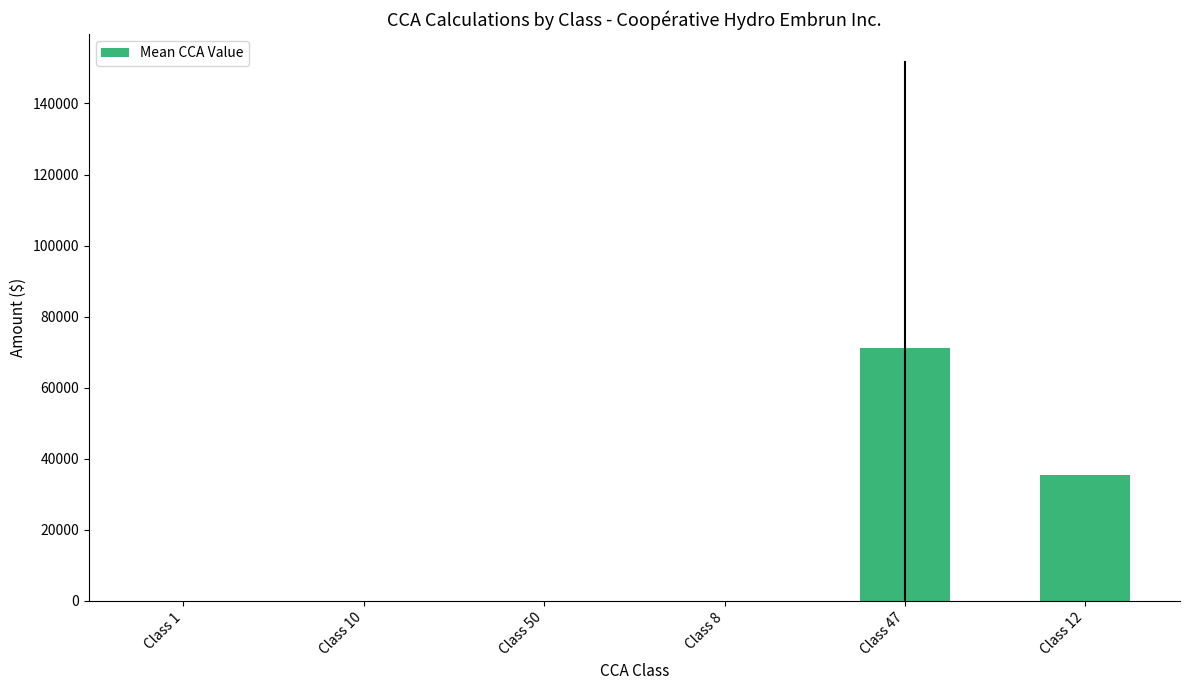

Is it true that the value at Class 50 is 0.0?

True